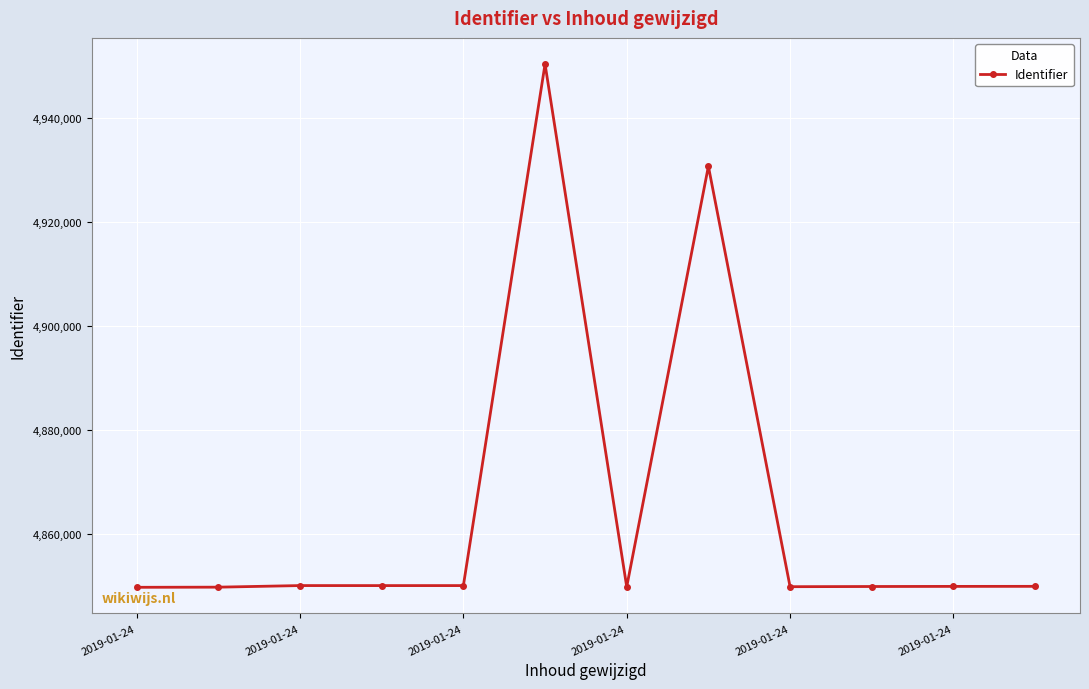

What is the minimum value shown in the chart?

4849689